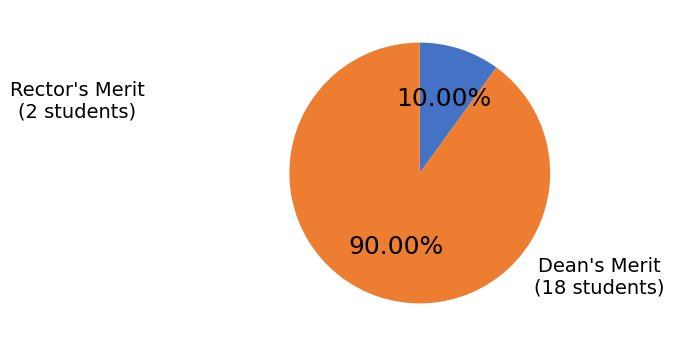

Is there any slice that represents more than half of the pie?

Yes